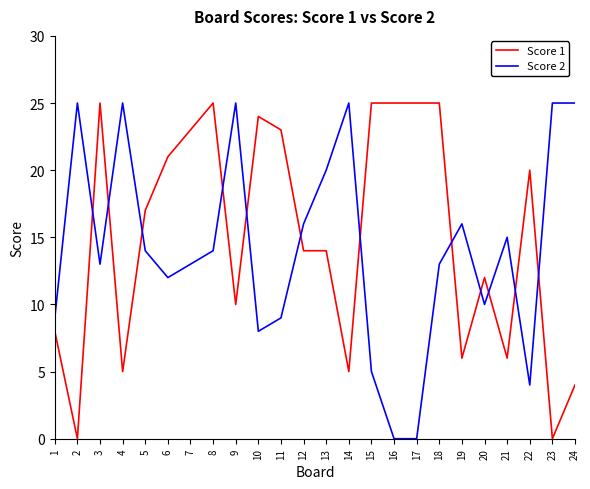

Rank the series by their average value, from lowest to highest.

Score 2, Score 1